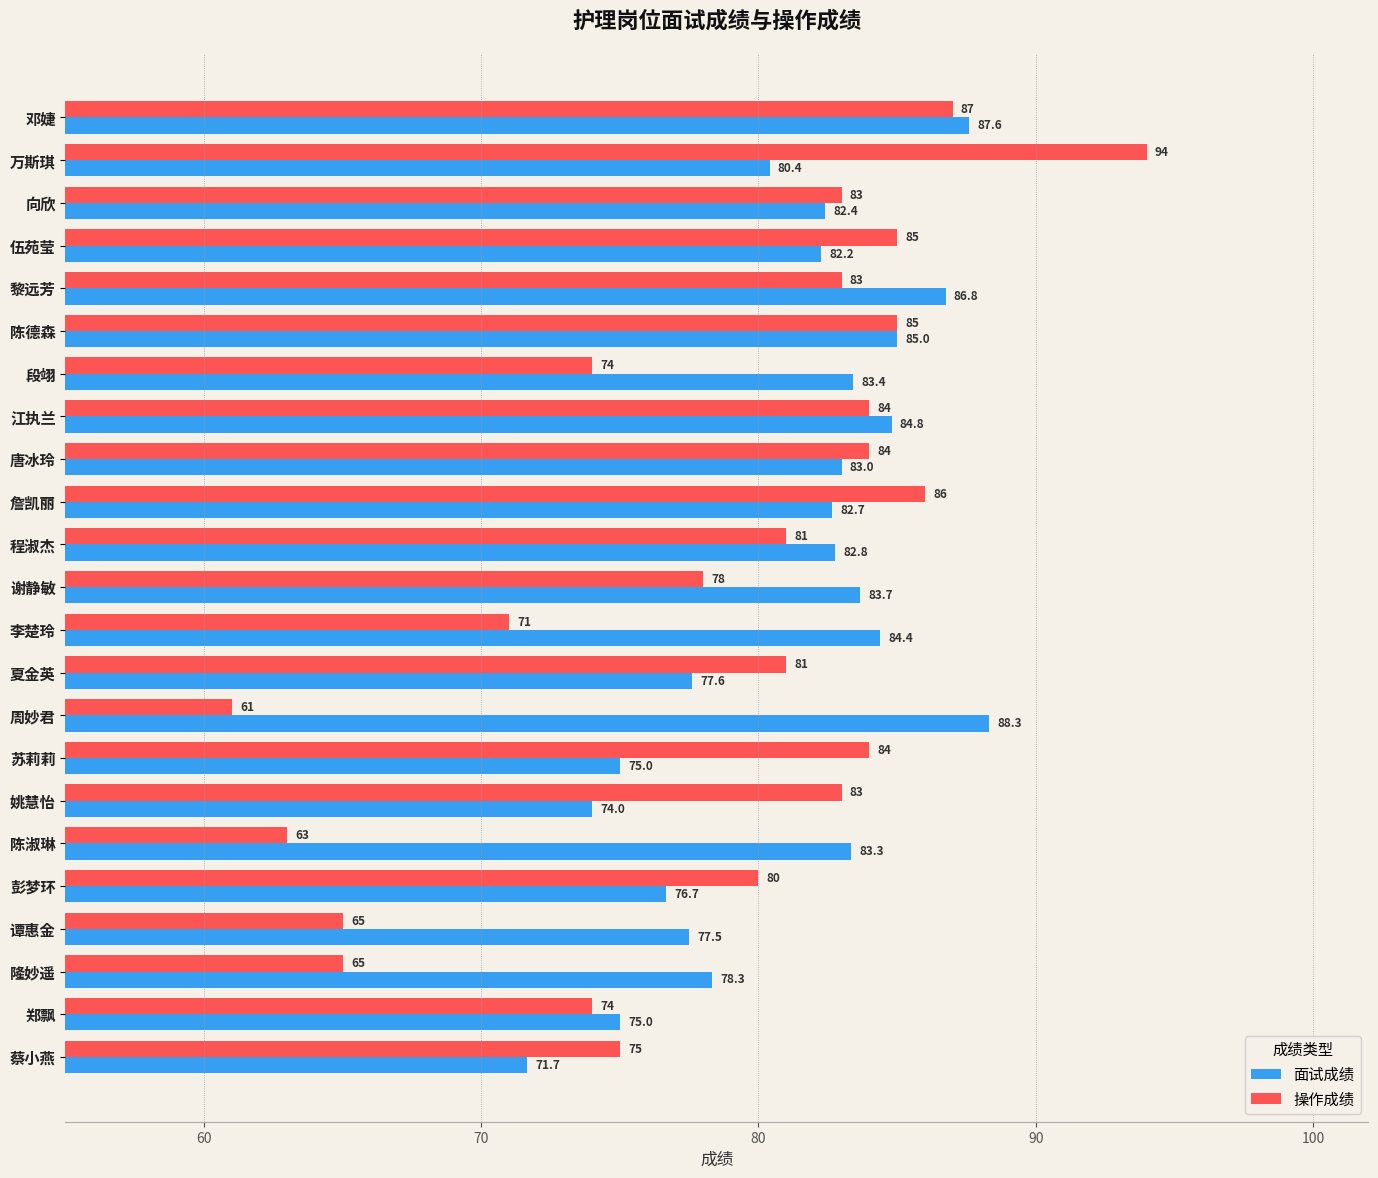

Is the value of 面试成绩 at 姚慧怡 greater than the value of 操作成绩 at 伍苑莹?

No